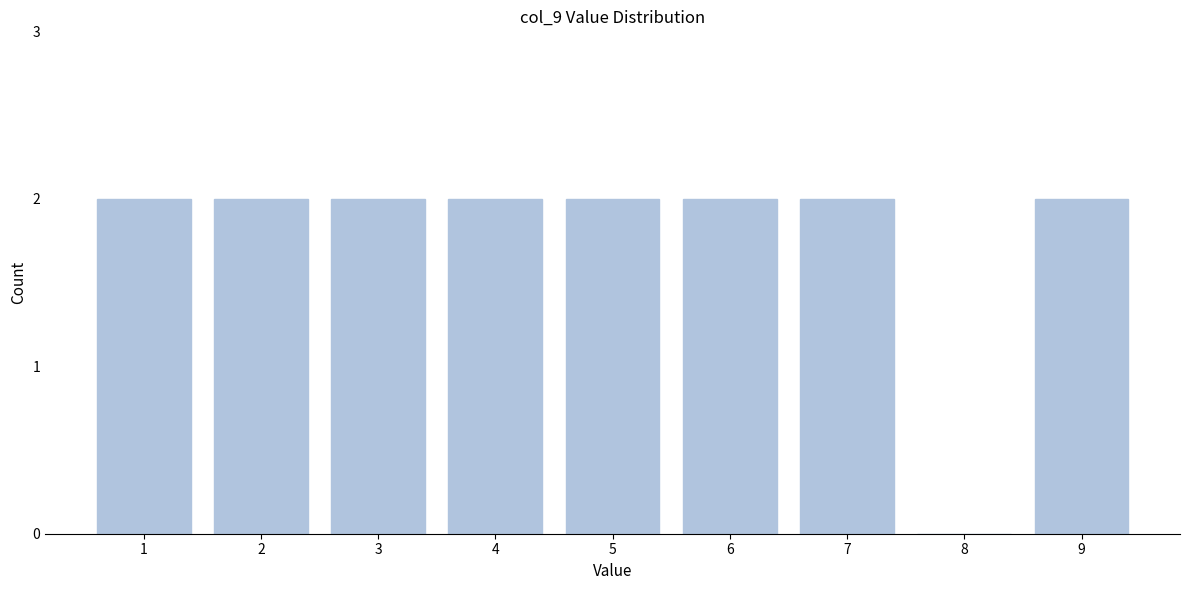

Reading right to left, transcribe all the data shown in this chart.

9=2	8=0	7=2	6=2	5=2	4=2	3=2	2=2	1=2